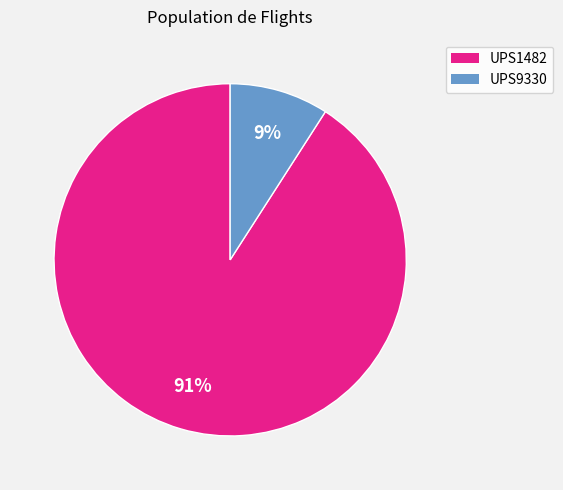

What percentage is the UPS9330 slice, to the nearest percent?

9%